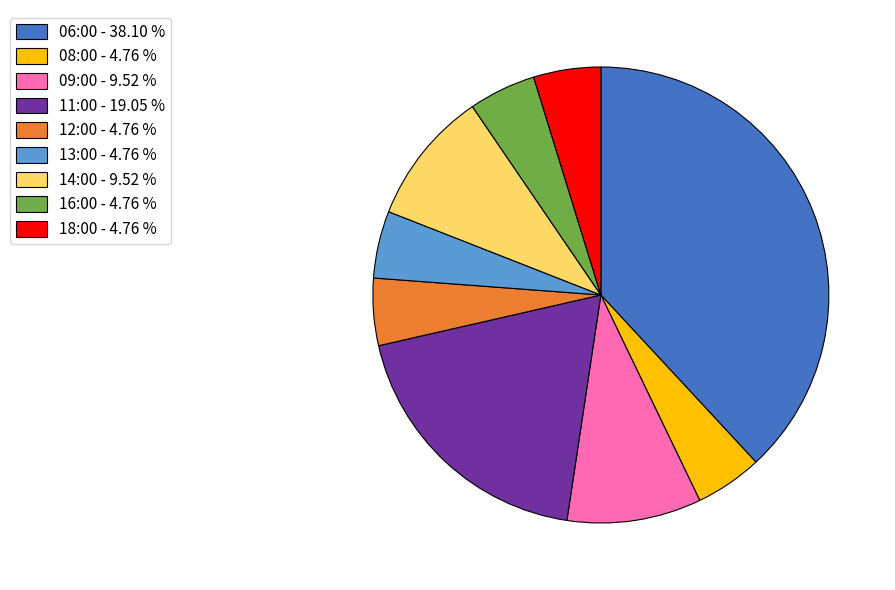

Approximately how many times larger is the value at 18:00 compared to 06:00?

0.1